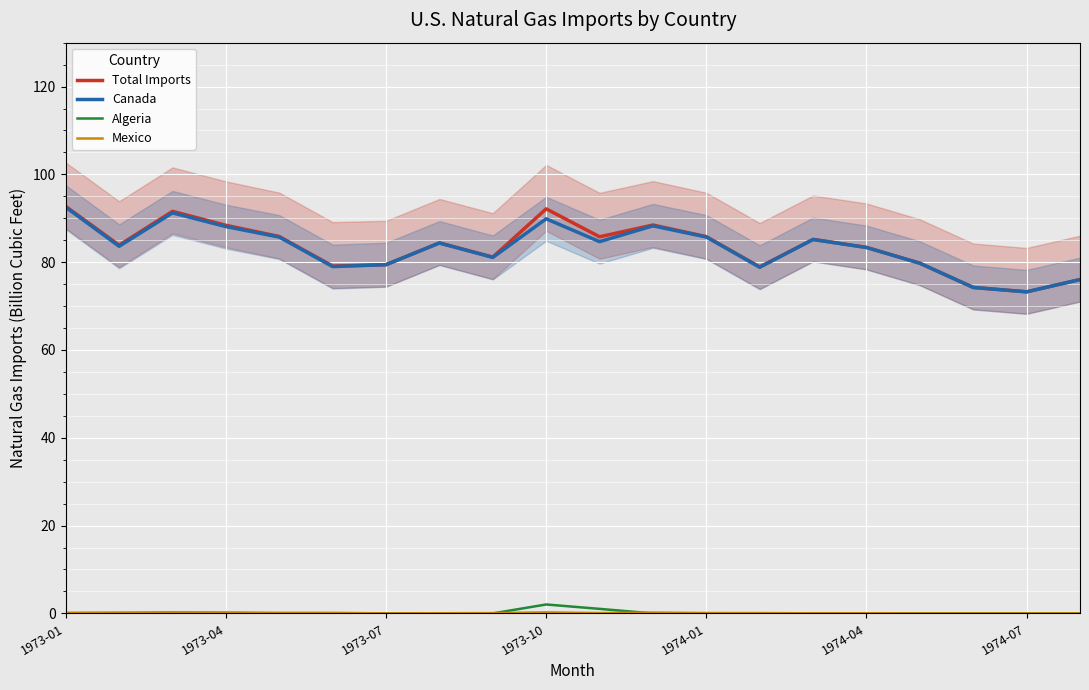

The value of Total Imports at 1973-01 is 135.9. True or false?

False